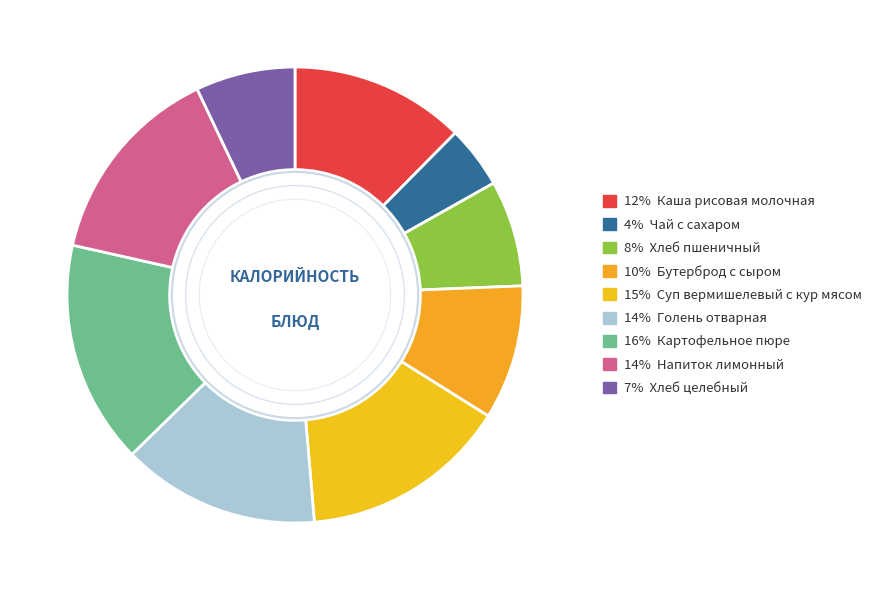

Which slice is the largest?

Картофельное пюре